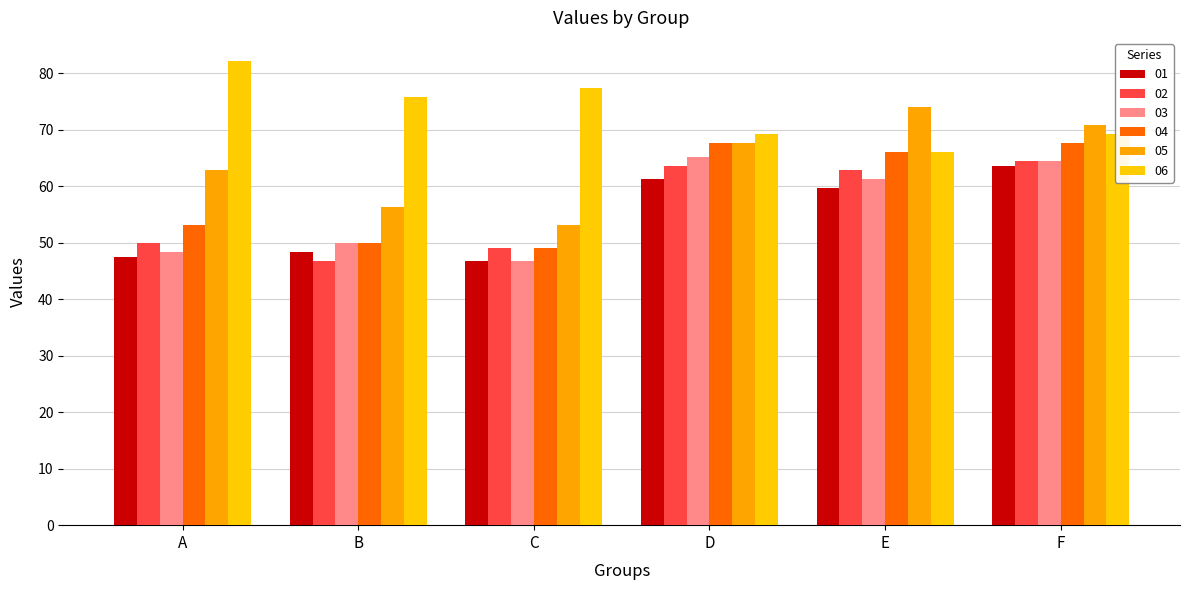

Is the value of 05 at D greater than the value of 02 at A?

Yes